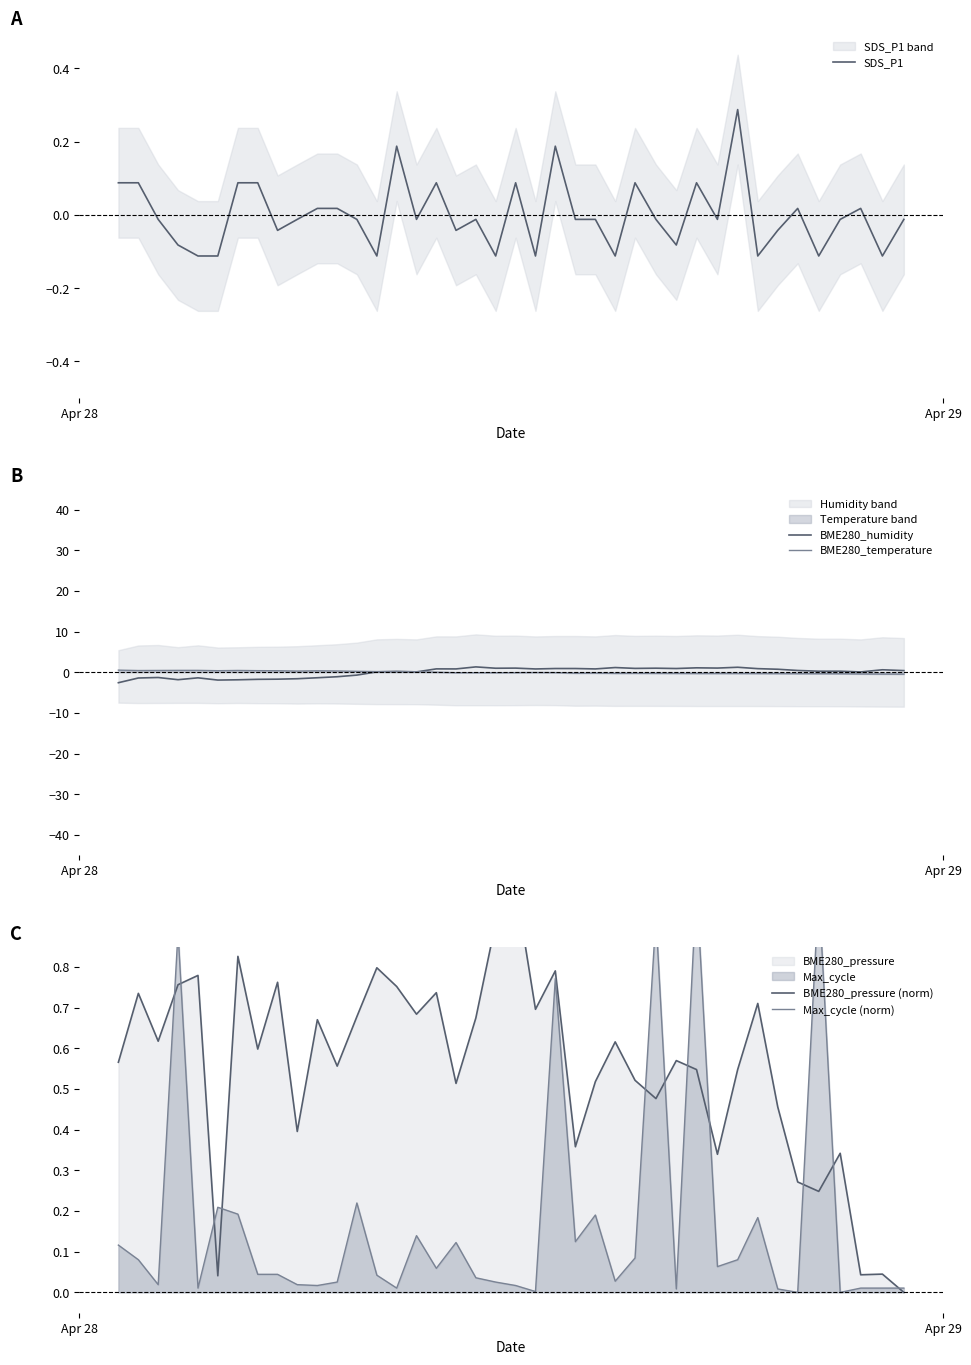

The Max_cycle (norm) series shows 0.2 at 17. True or false?

False